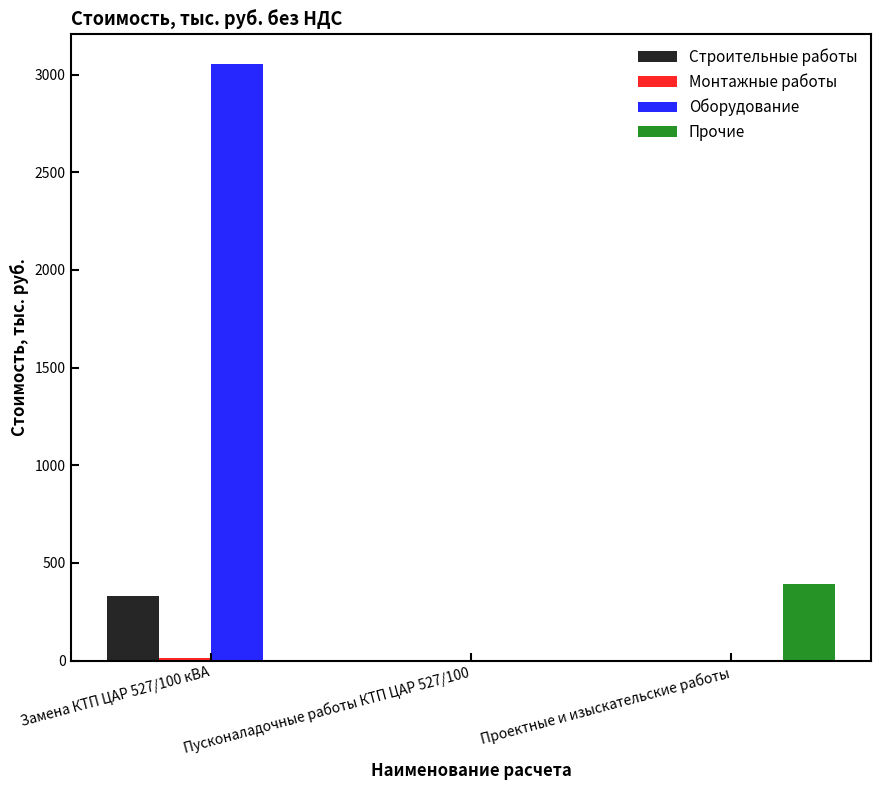

True or false: Оборудование has a value of 2120.1 at Замена КТП ЦАР 527/100 кВА.

False